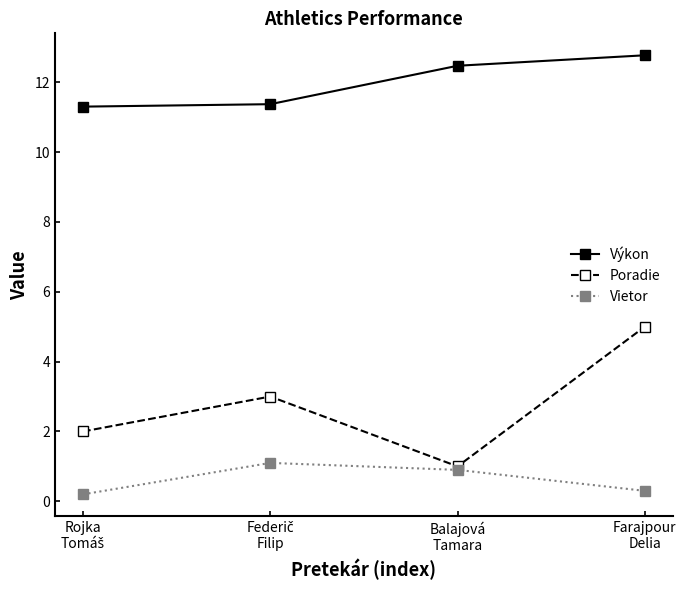

Reading right to left, what are all the values shown in this chart?

Výkon: 12.8	12.5	11.4	11.3
Poradie: 5.0	1.0	3.0	2.0
Vietor: 0.3	0.9	1.1	0.2